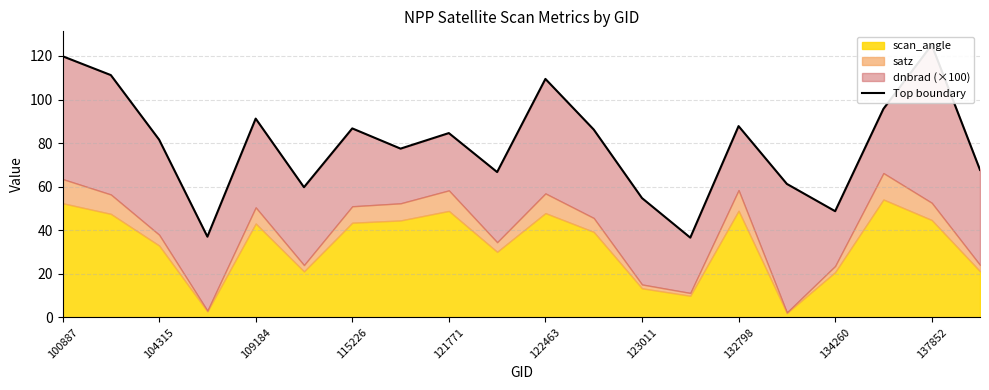

The value at 15 is 61.3. True or false?

True